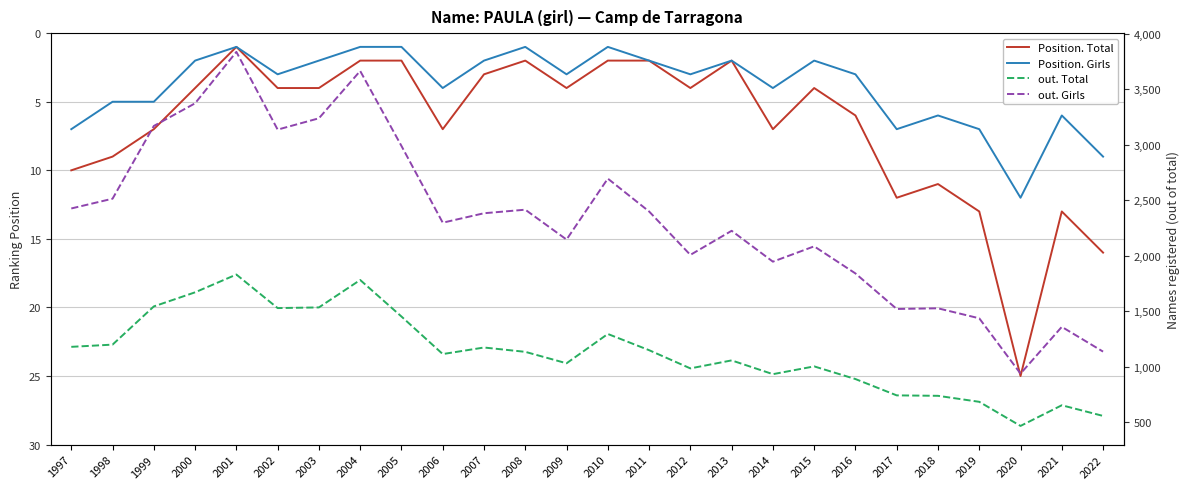

Between 2014 and 2008, which is larger?

2014